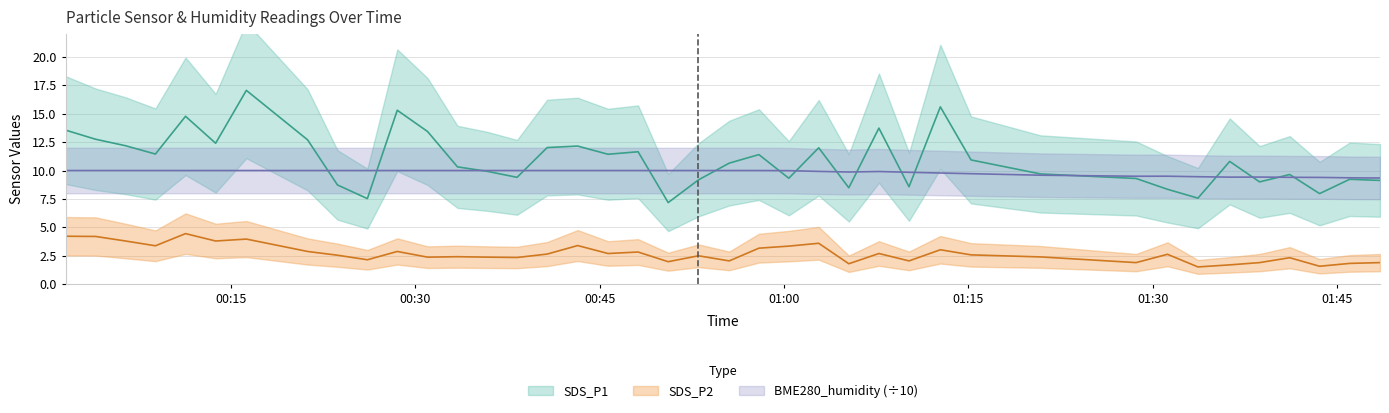

What is the label of the 33rd point from the left?

2022/01/17 01:31:12